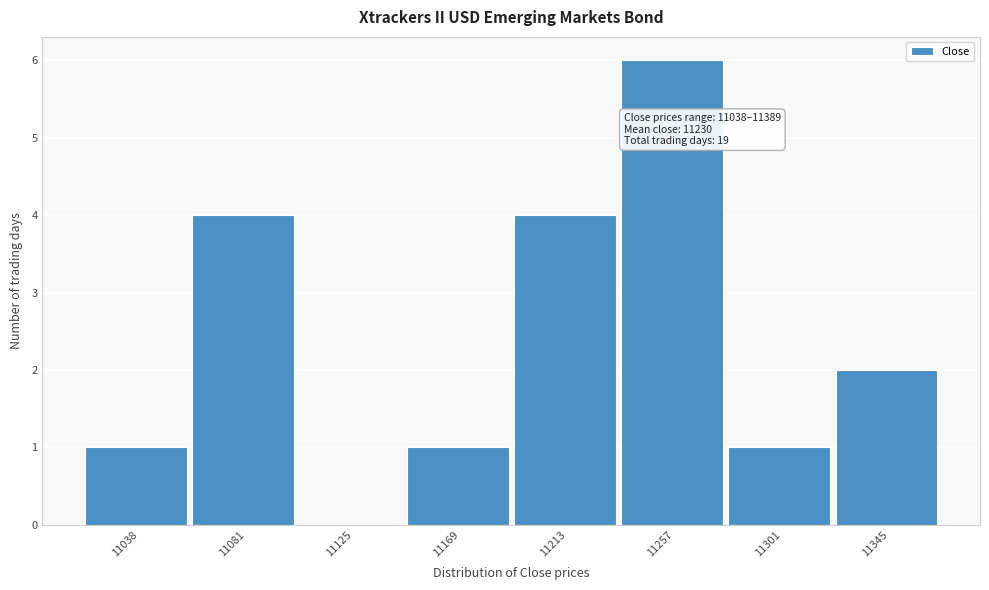

Reading right to left, extract all data points from this chart.

11345=2	11301=1	11257=6	11213=4	11169=1	11125=0	11081=4	11038=1